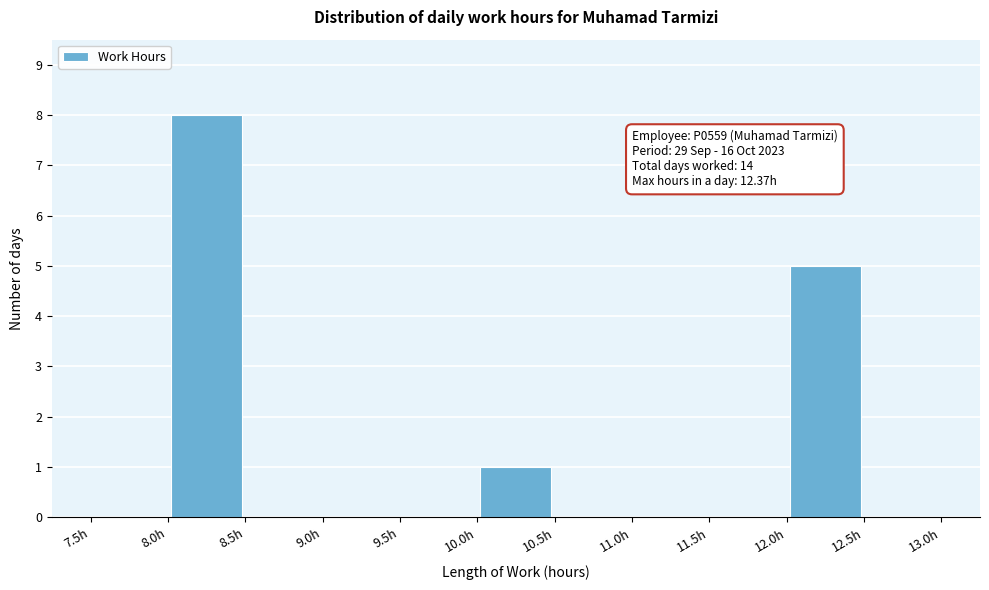

Which range on the x-axis has the tallest bar?

8.0 to 8.5